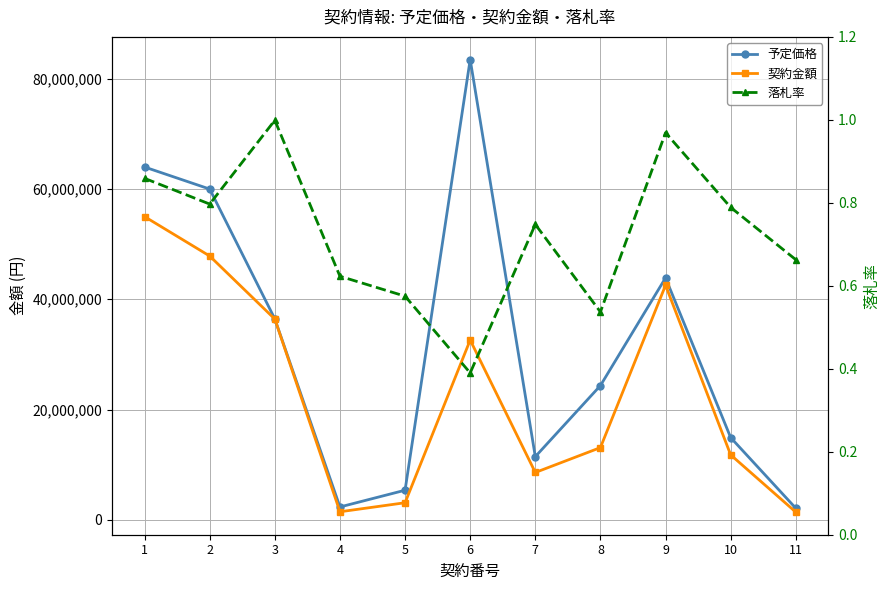

What is the difference between the maximum and minimum values in the 落札率 series?

0.6